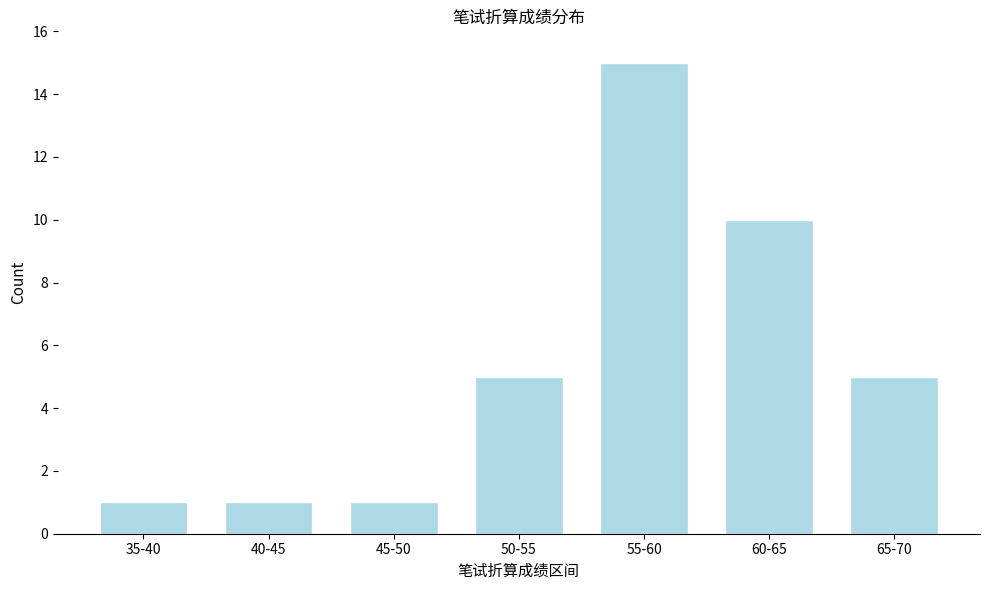

Reading left to right, list all the values displayed in this chart.

1	1	1	5	15	10	5